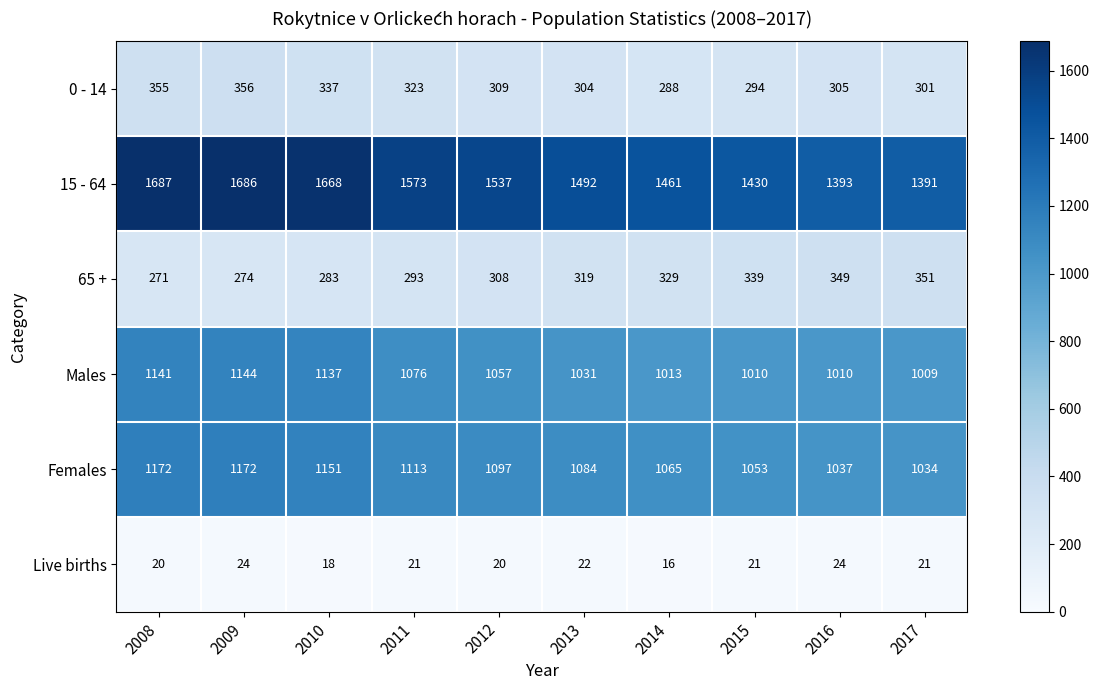

What is the greatest value displayed?

1687